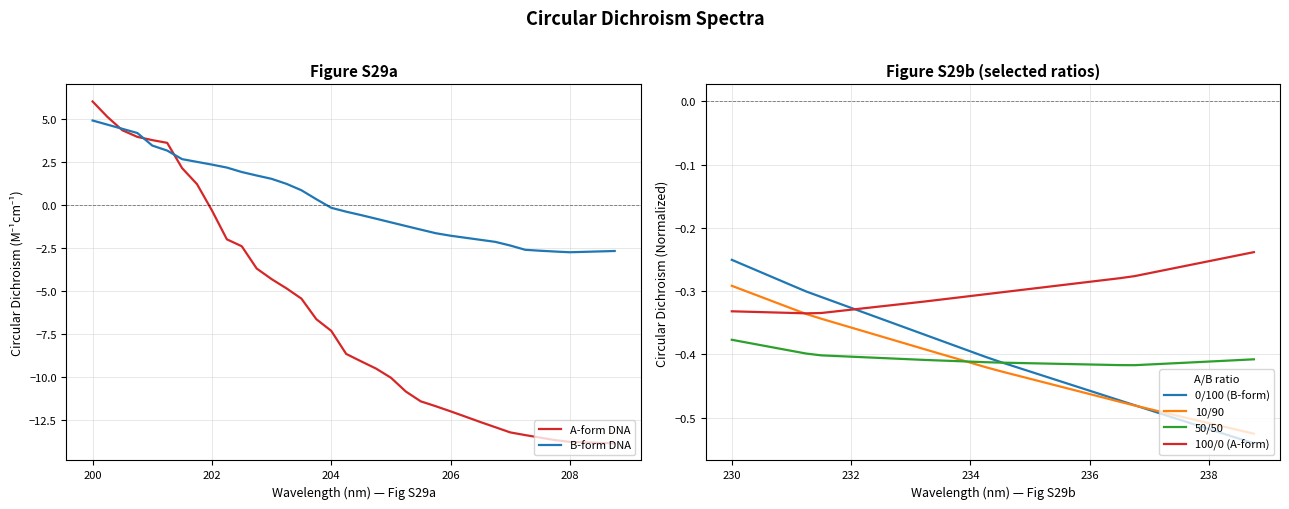

Is the value of 50/50 at 206 greater than the value of 10/90 at 206?

No